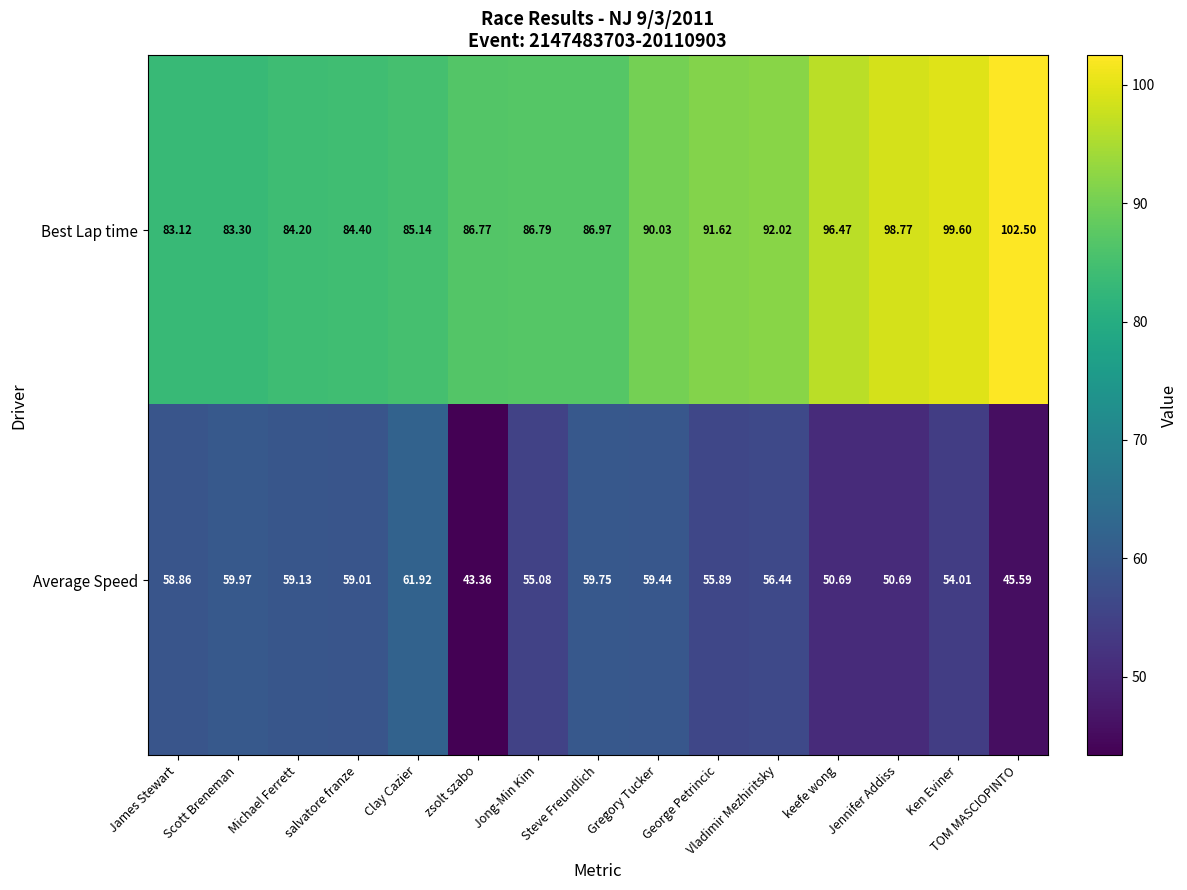

Where does the Best Lap time series first go above 86?

zsolt szabo